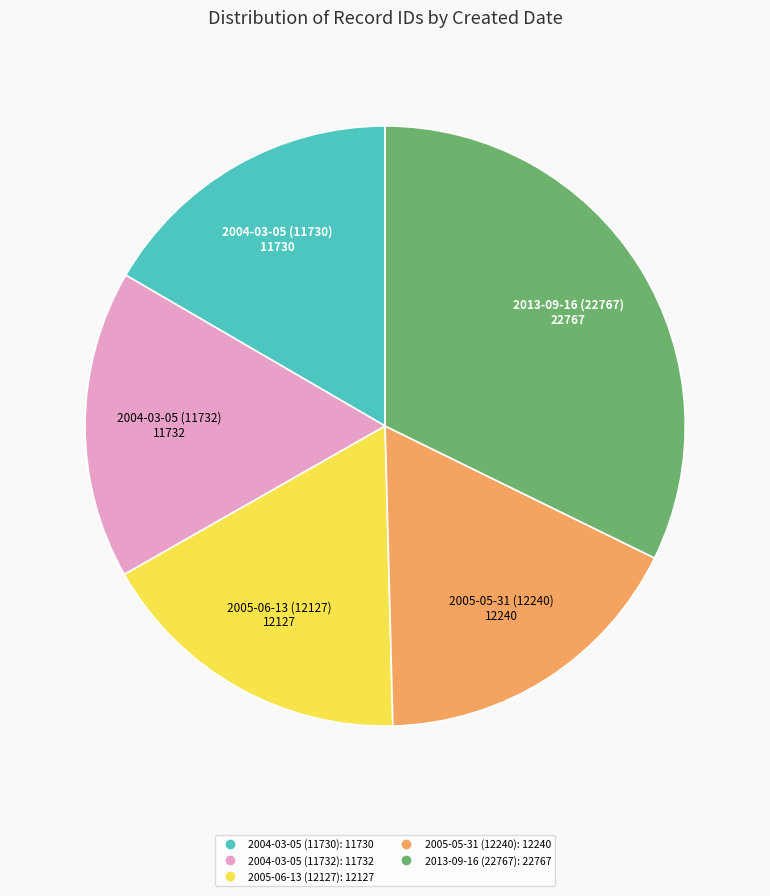

Do 2004-03-05 (11732) and 2005-06-13 (12127) together represent more than half of the pie?

No